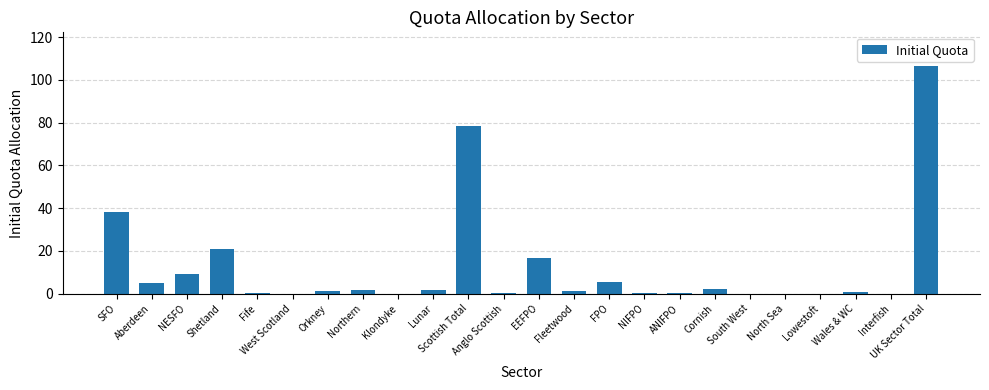

What is the change in value from Cornish to Wales & WC?

-1.2